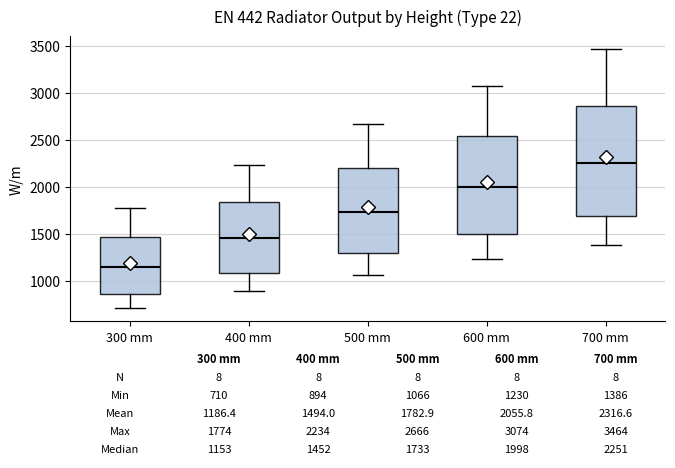

Comparing the boxes themselves (not the whiskers), which one is the tallest?

700 mm